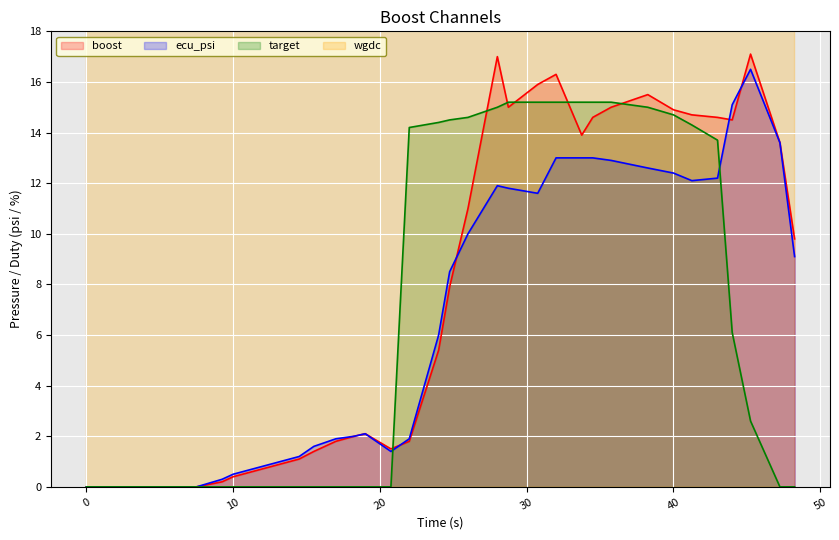

What position from the right is 3.75?

32